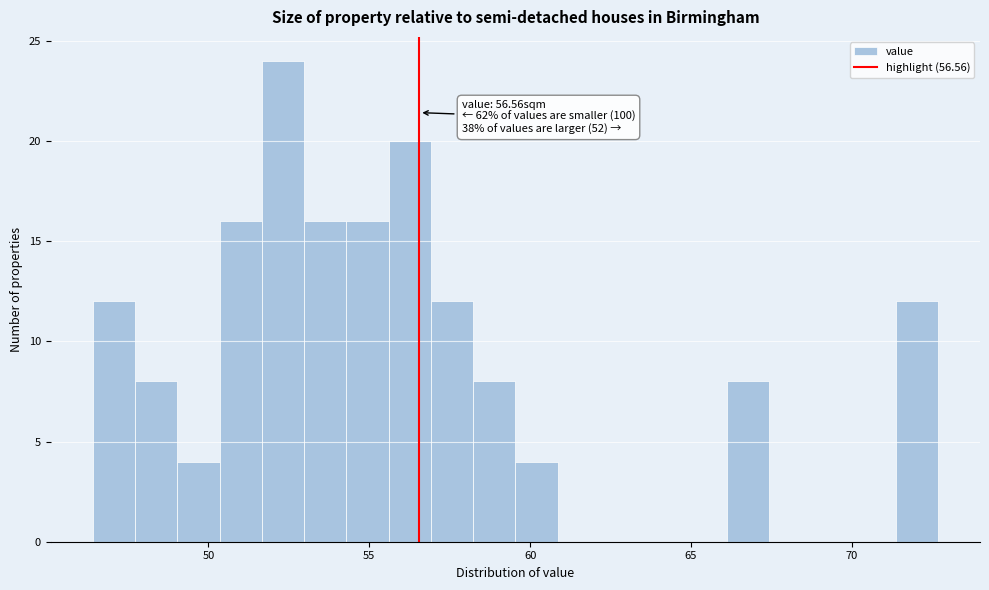

Around what value on the x-axis is the tallest bar? Give the approximate position of its centre, as read against the axis.

52.5